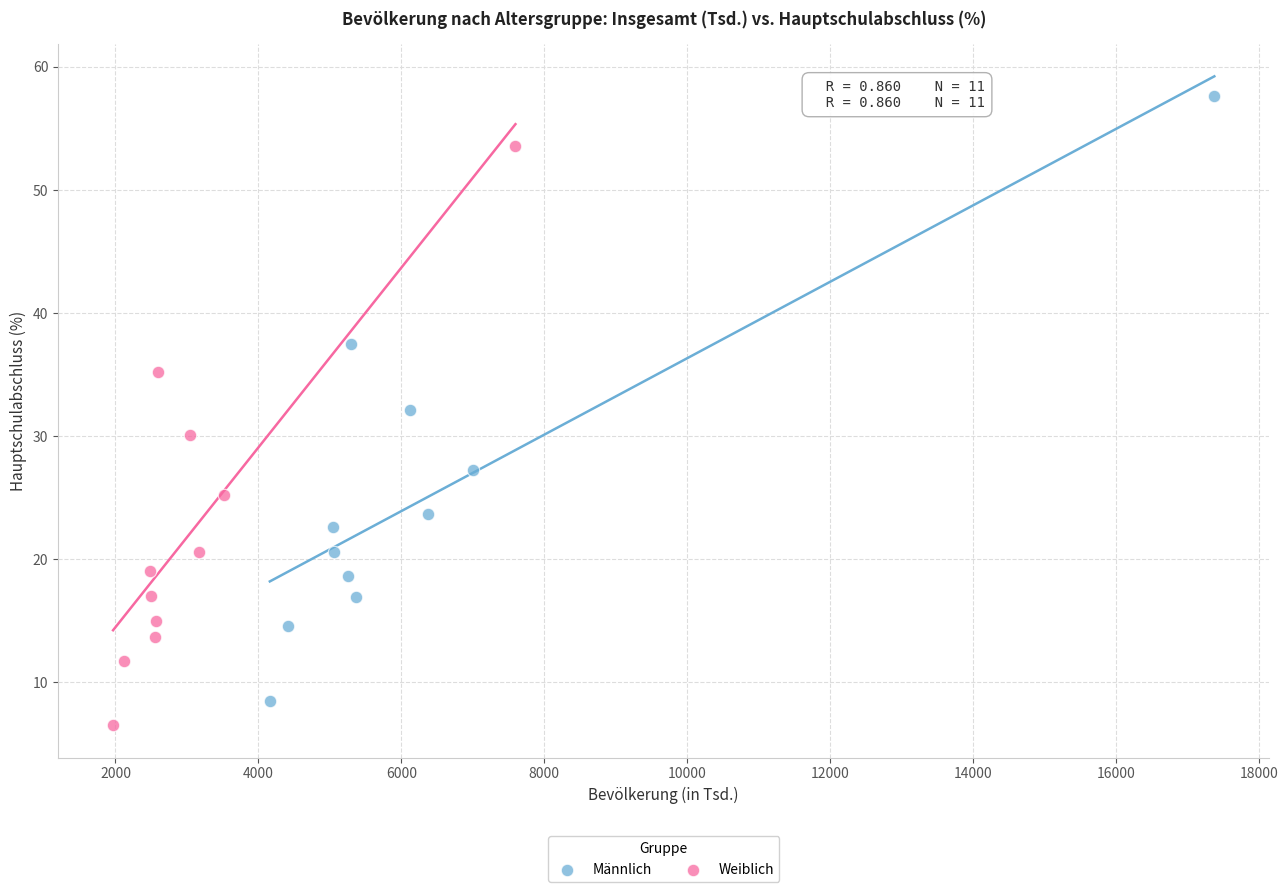

Which series reaches the maximum Y coordinate?

Männlich